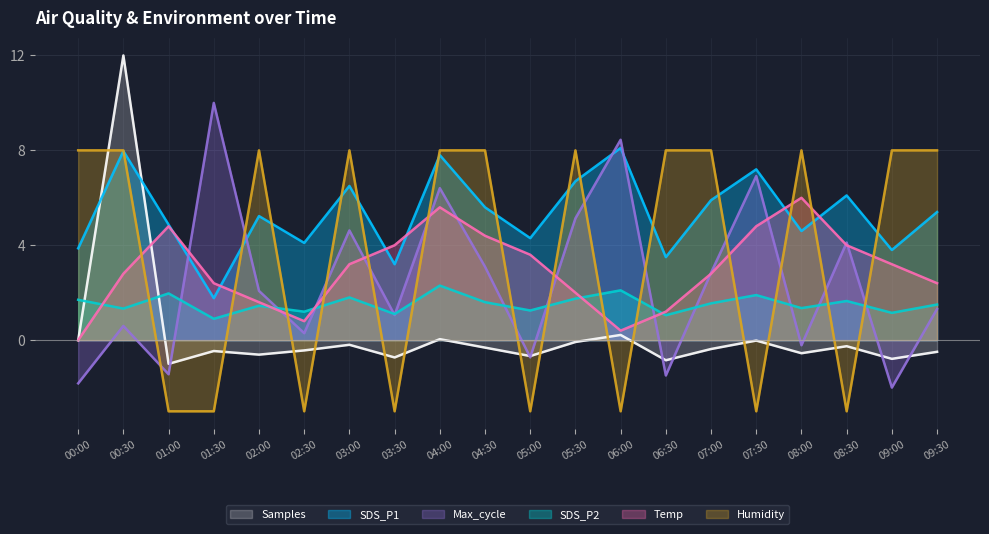

Reading right to left, transcribe all the data shown in this chart.

SDS_P1: 5.4	3.8	6.1	4.6	7.2	5.9	3.5	8.1	6.7	4.3	5.6	7.8	3.2	6.5	4.1	5.2	1.8	4.9	8.0	3.9
SDS_P2: 1.5	1.1	1.6	1.4	1.9	1.6	1.1	2.1	1.8	1.2	1.6	2.3	1.1	1.8	1.2	1.4	0.9	2.0	1.3	1.7
Temp: 2.4	3.2	4.0	6.0	4.8	2.8	1.2	0.4	2.0	3.6	4.4	5.6	4.0	3.2	0.8	1.6	2.4	4.8	2.8	0.0
Humidity: 8.0	8.0	-3.0	8.0	-3.0	8.0	8.0	-3.0	8.0	-3.0	8.0	8.0	-3.0	8.0	-3.0	8.0	-3.0	-3.0	8.0	8.0
Max_cycle: 1.3	-2.0	4.1	-0.2	6.9	2.8	-1.5	8.4	5.1	-0.7	3.1	6.4	1.1	4.6	0.3	2.1	10.0	-1.4	0.6	-1.8
Samples: -0.5	-0.8	-0.3	-0.6	-0.0	-0.4	-0.8	0.2	-0.1	-0.7	-0.3	0.0	-0.7	-0.2	-0.4	-0.6	-0.5	-1.0	12.0	-0.0